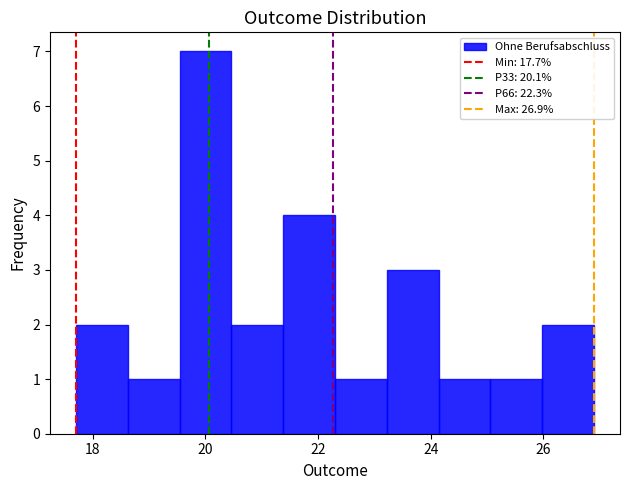

Reading left to right, transcribe this chart: for each bar, give the range it covers on the x-axis and its height. Neither the bar edges nor the heights are printed on the chart, so give them approximately, as read against the axes.

17.70 to 18.62: 2
18.62 to 19.54: 1
19.54 to 20.46: 7
20.46 to 21.38: 2
21.38 to 22.30: 4
22.30 to 23.22: 1
23.22 to 24.14: 3
24.14 to 25.06: 1
25.06 to 25.98: 1
25.98 to 26.90: 2